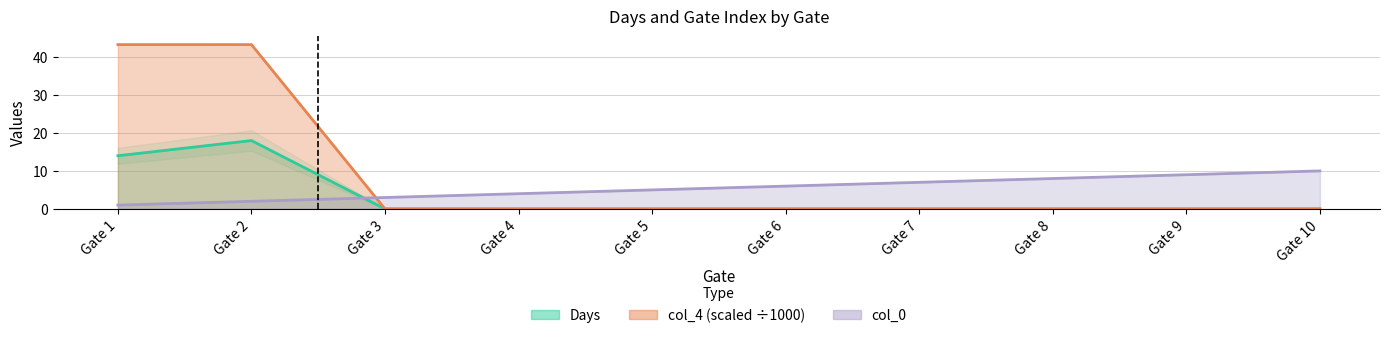

Where is col_0 nearest to the value 5?

Gate 5